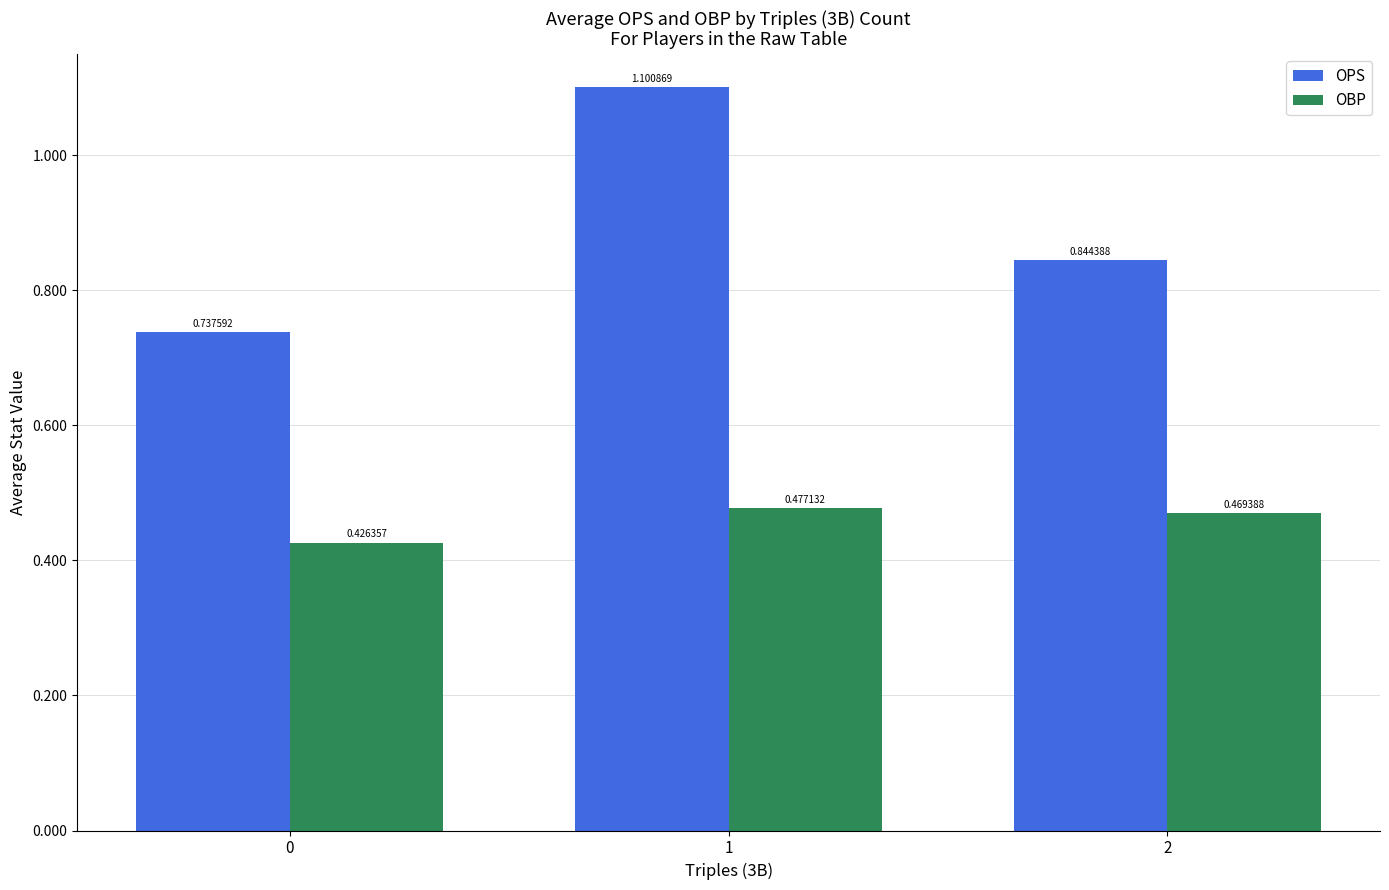

Which series changed the most between 0 and 1?

OPS